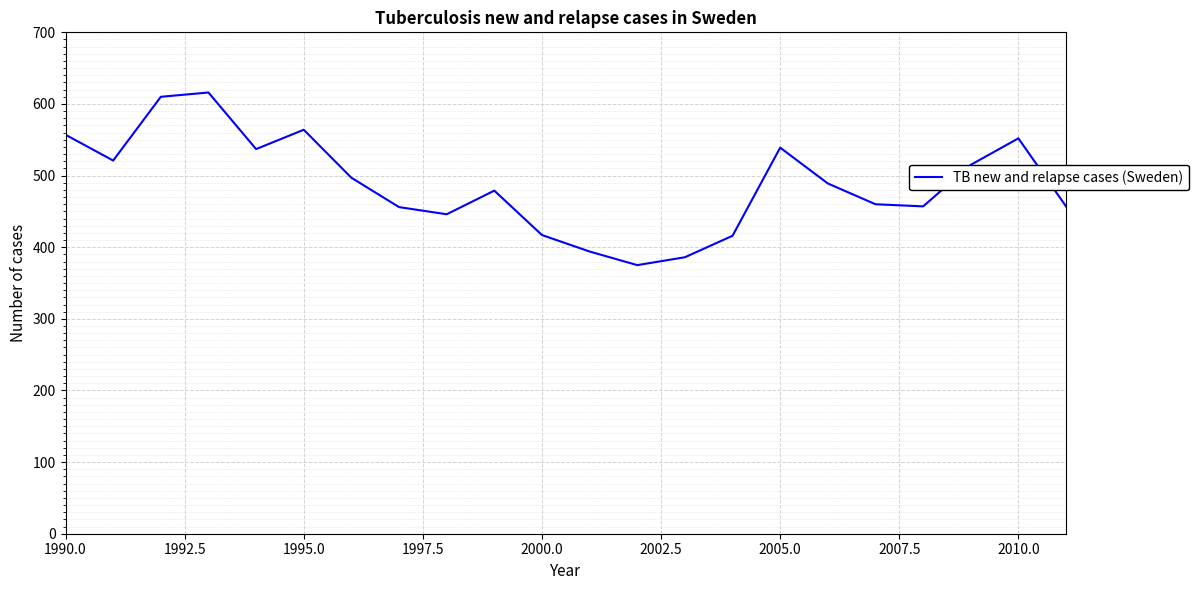

What is the minimum value shown in the chart?

375